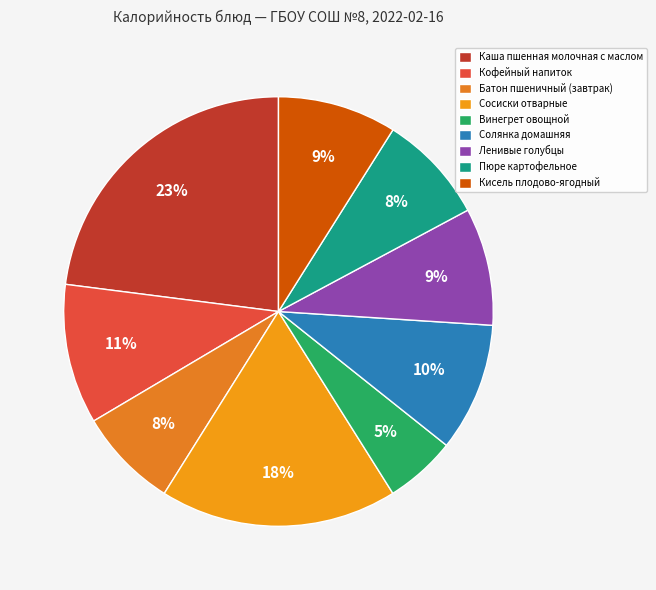

Does Кисель плодово-ягодный represent more than half of the total?

No